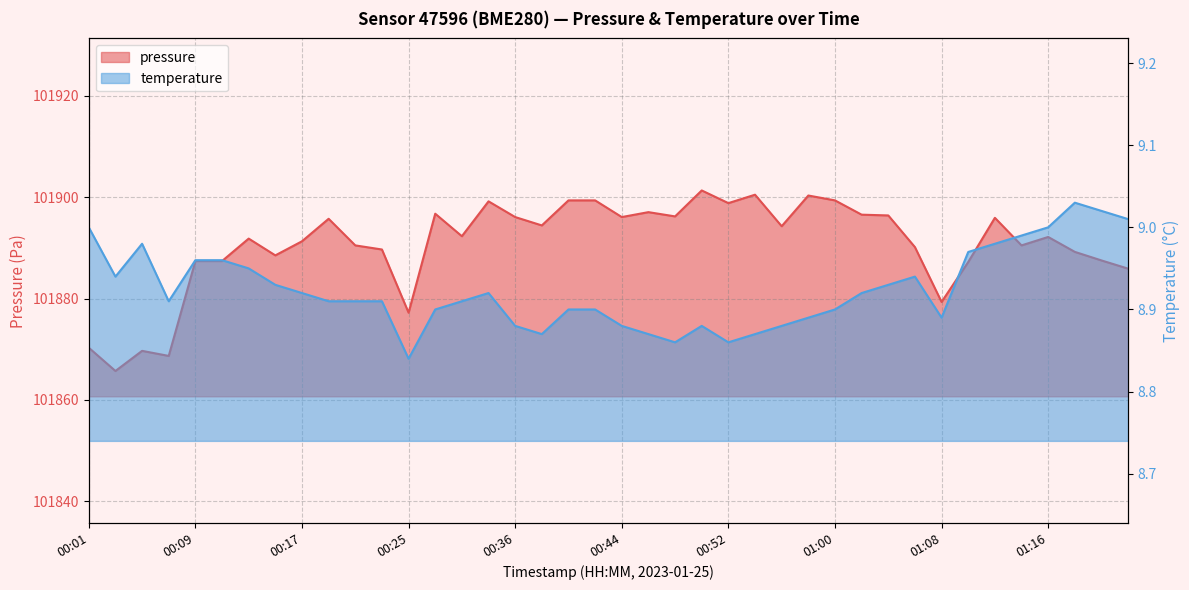

How many lines are shown in the chart?

2